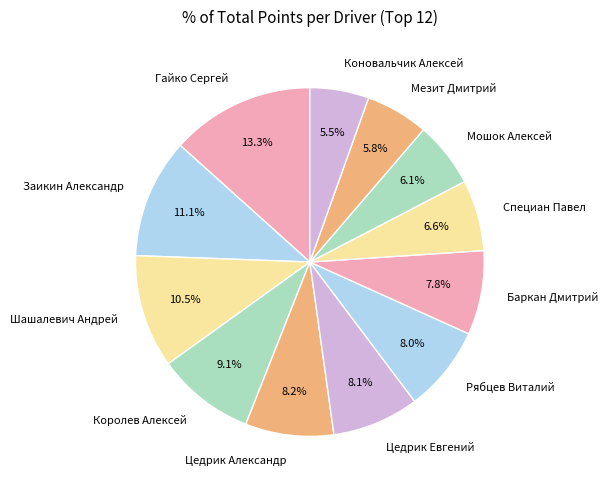

How many segments does this pie chart have?

12